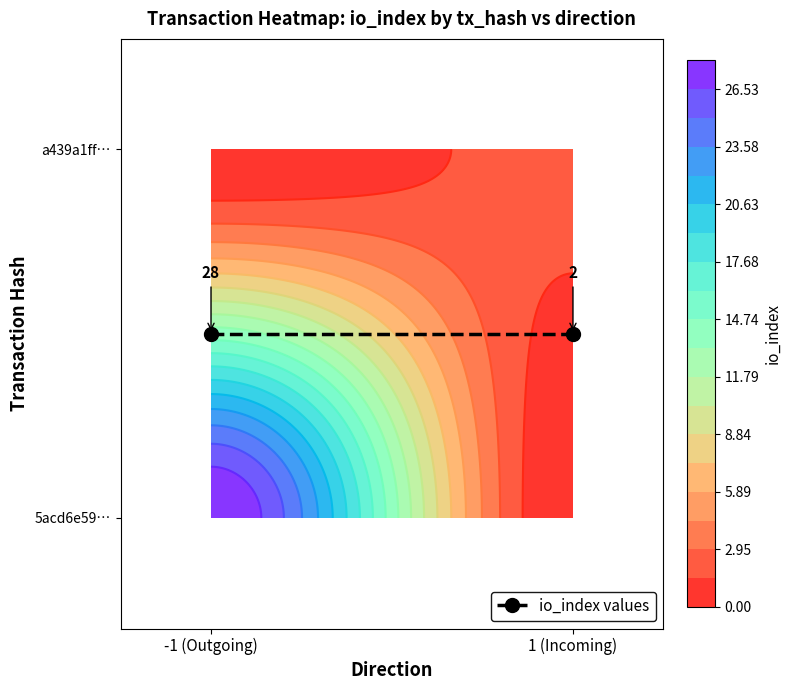

True or false: 5acd6e59c472f572ea6890aee0a76f1f53a752b has a value of 46 at io_index.

False